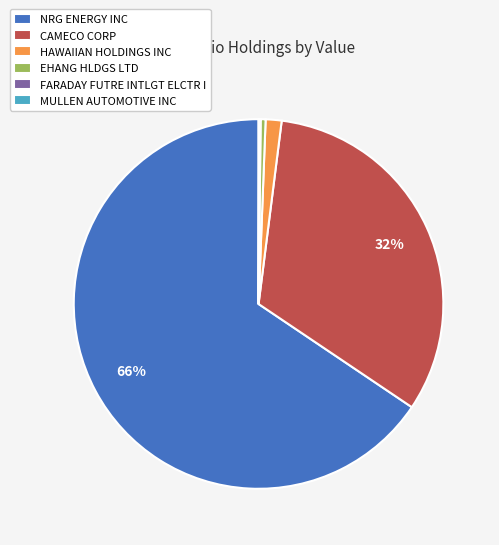

To the nearest percent, what is the average slice percentage?

17%